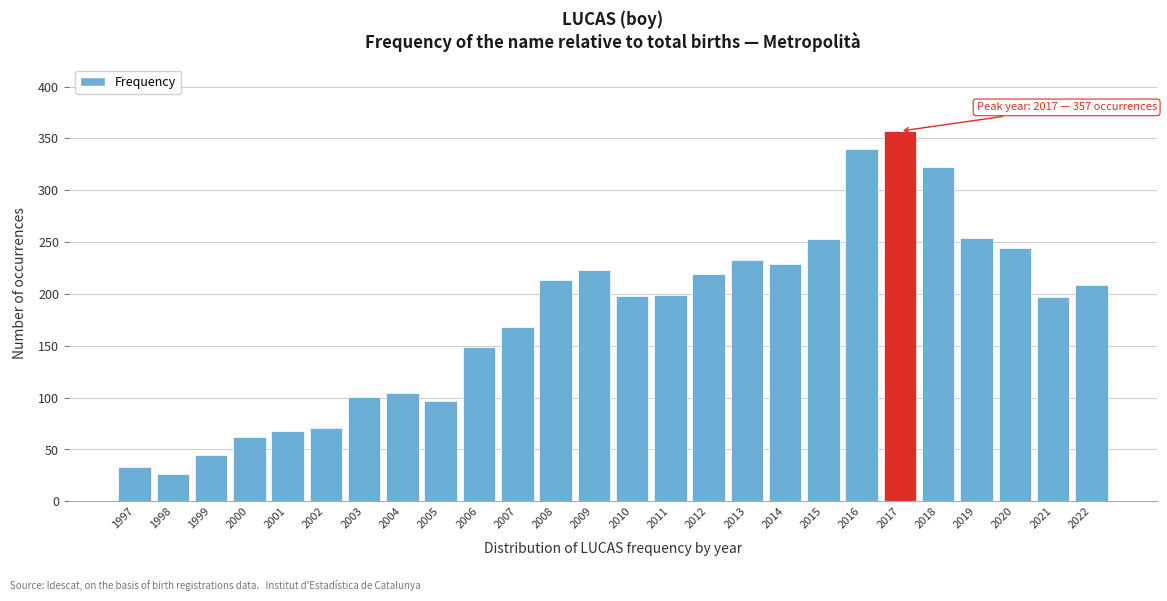

Approximately how many times larger is the value at 2022 compared to 2008?

1.0